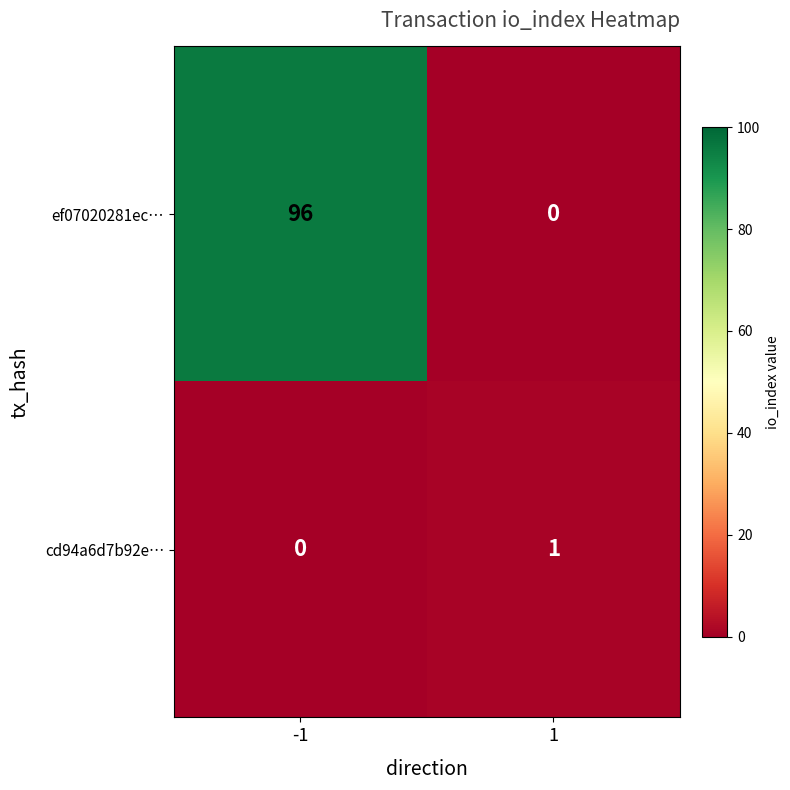

At how many categories does at least one series exceed 54?

1